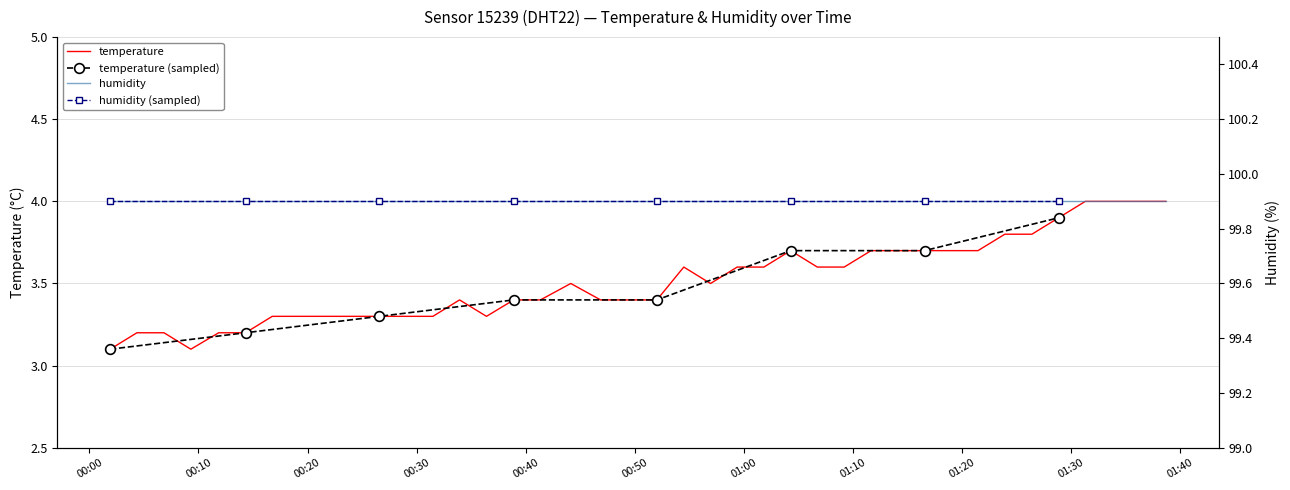

What is the sum of the values at 2023-01-30T00:26:36 and 2023-01-30T00:49:34?

6.7